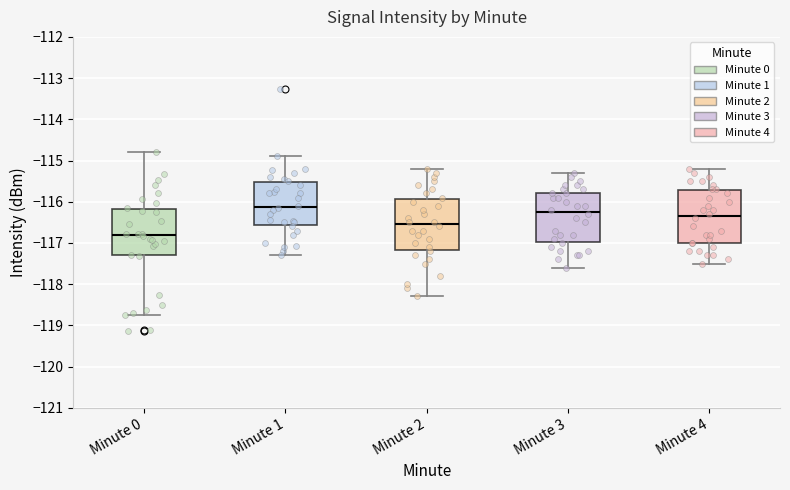

Which box's median line is the lowest?

Minute 0